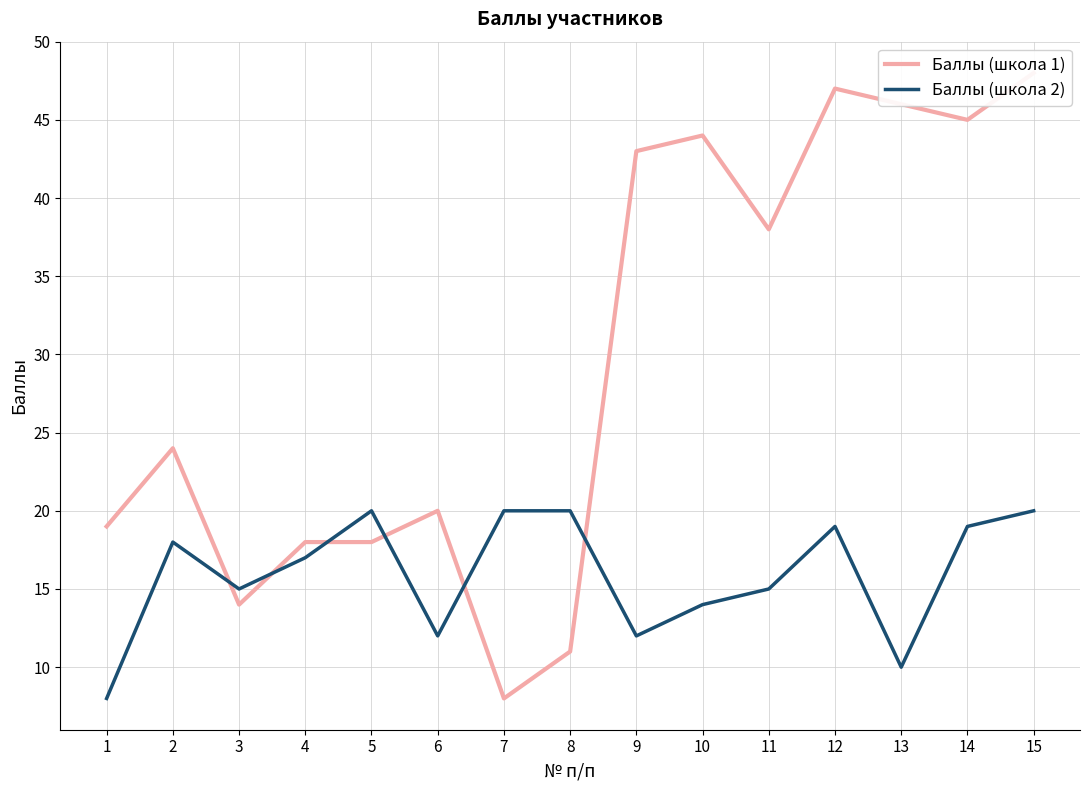

Where do Баллы (школа 1) and Баллы (школа 2) first cross each other?

2 and 3